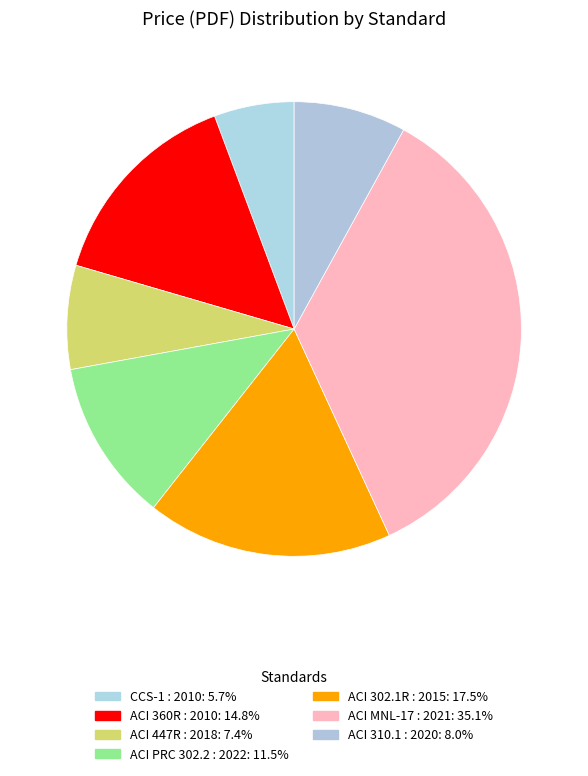

Which category has the smallest portion of the pie?

CCS-1 : 2010